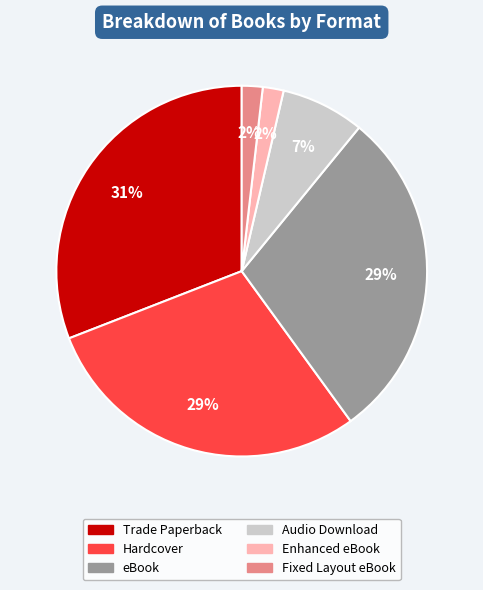

To the nearest percent, what is the difference between the largest and smallest slice percentages?

29%